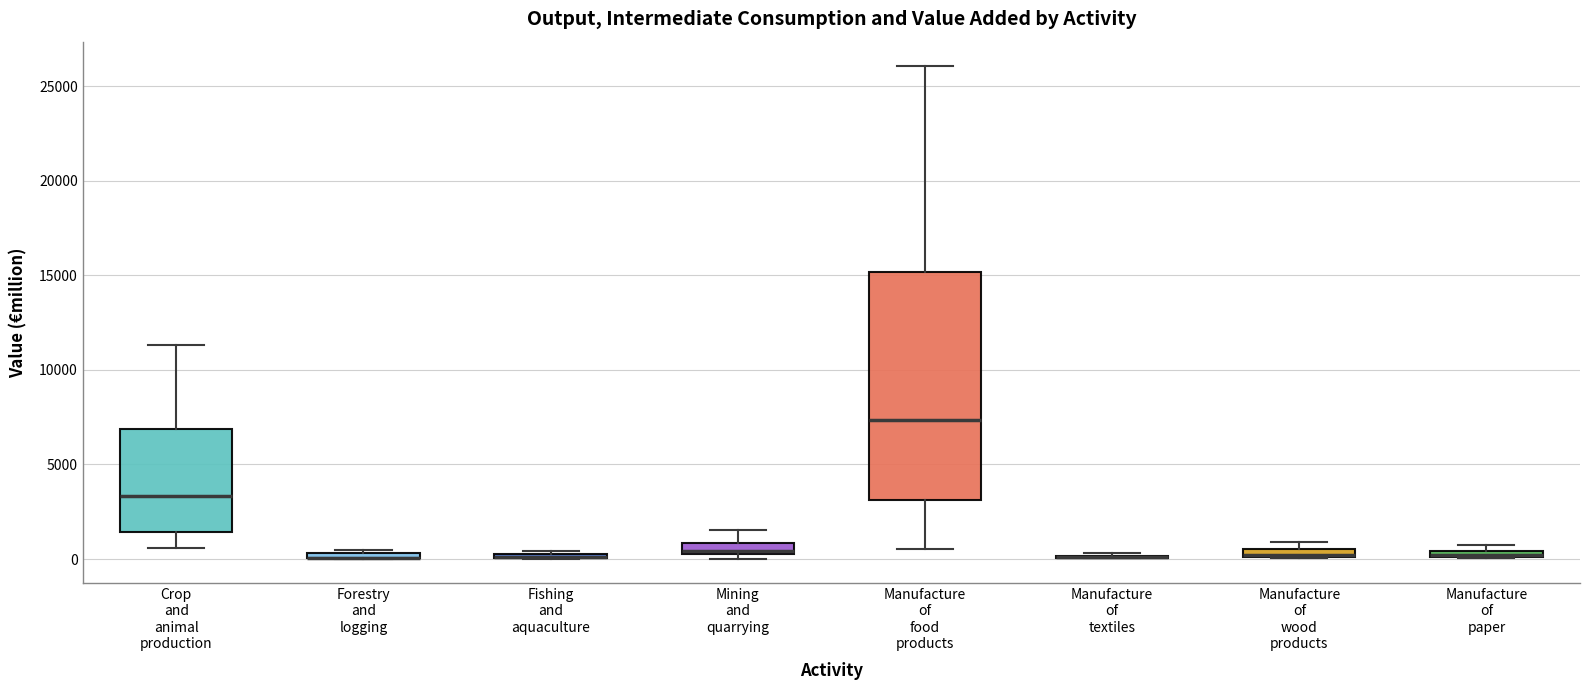

Comparing the boxes themselves (not the whiskers), which one is the tallest?

Manufacture of food products